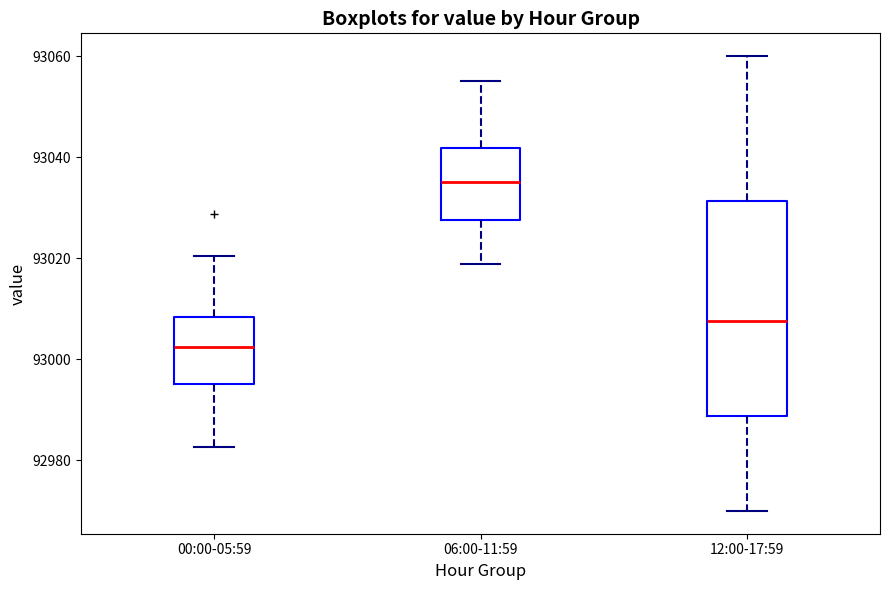

Reading left to right, transcribe this box plot: for each box, give where its median line is, the range the box spans, and where its two whiskers end, as read against the y-axis. The values are not printed on the chart, so give them approximately, as read against the axis.

00:00-05:59: median 93002, box 92996 to 93008, whiskers 92982 to 93020
06:00-11:59: median 93036, box 93028 to 93042, whiskers 93018 to 93056
12:00-17:59: median 93008, box 92988 to 93032, whiskers 92970 to 93060